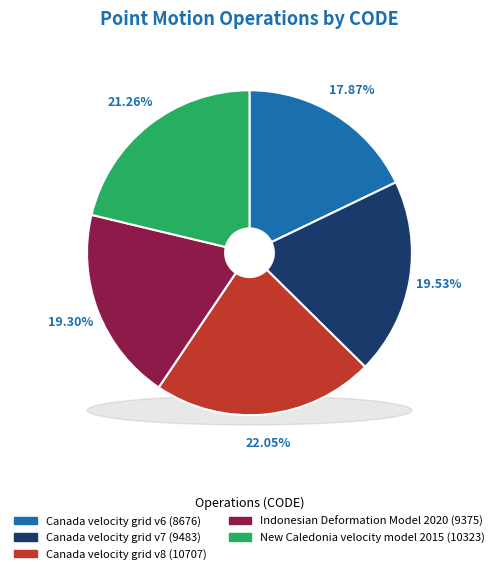

Count the number of slices in the pie.

5